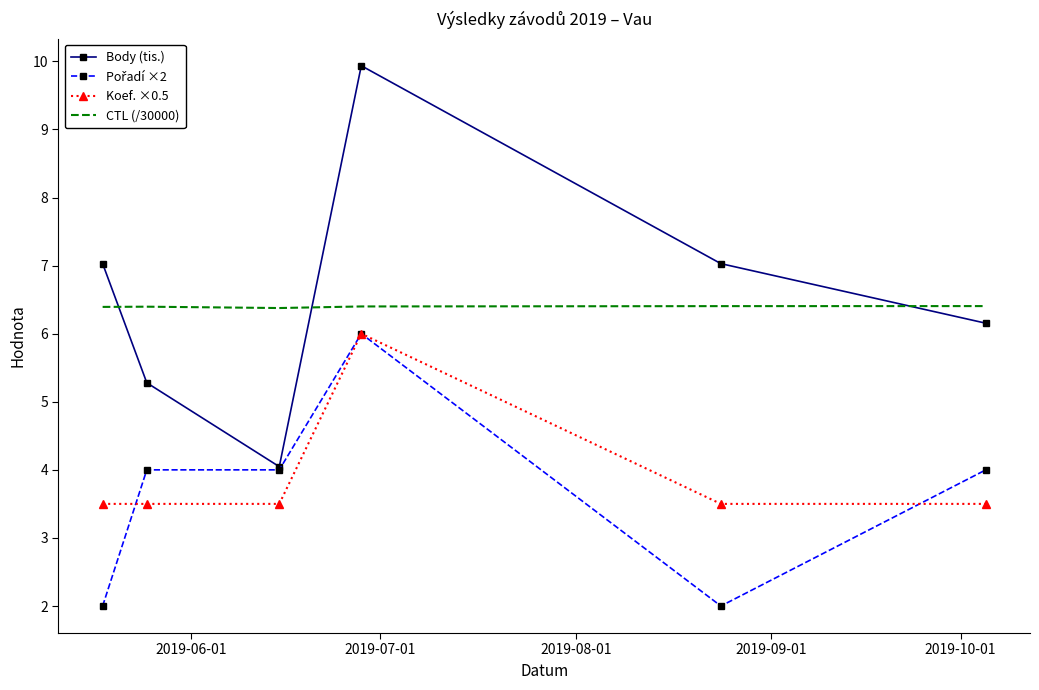

What is the maximum value shown in the chart?

9.9